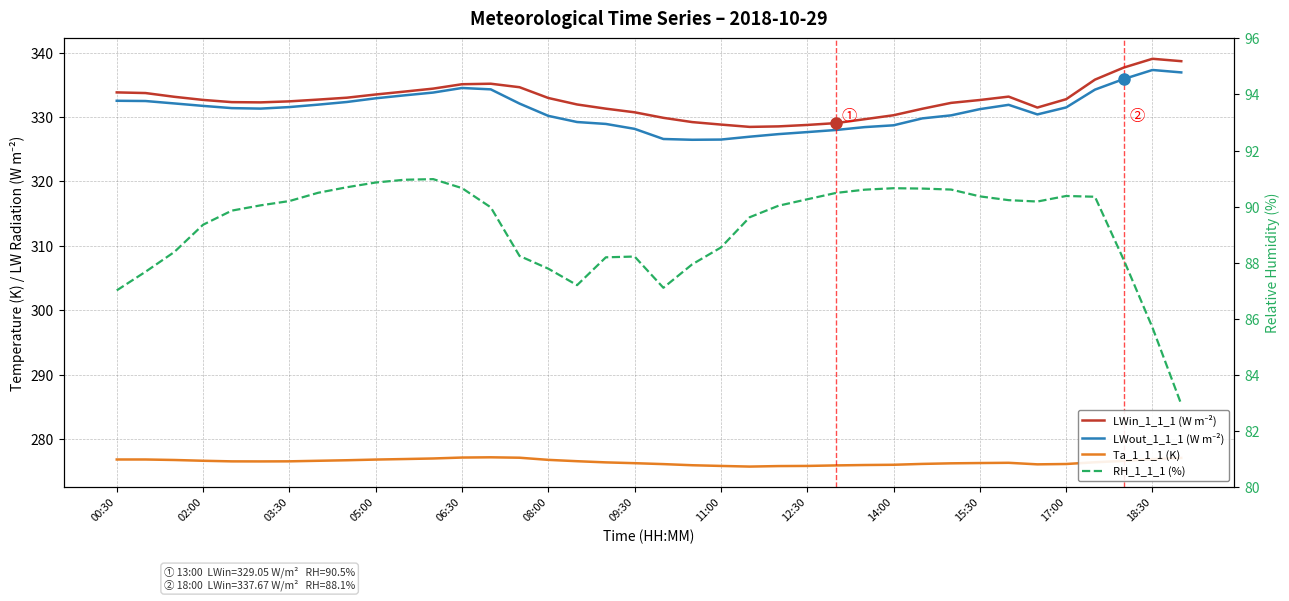

What is the value of the Ta_1_1_1 (K) point at the 21st from the left?

276.0